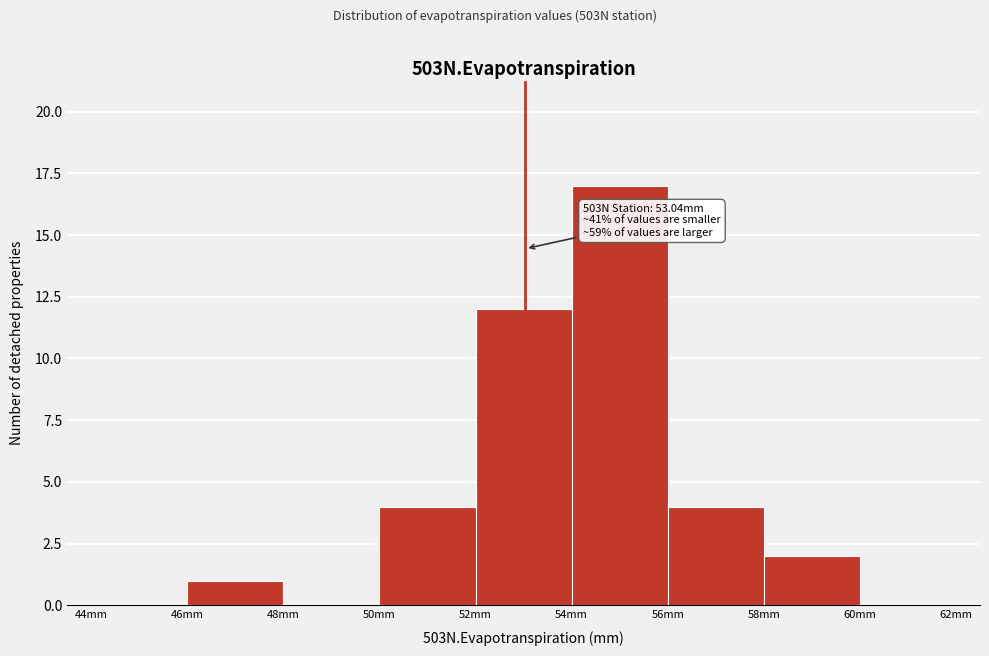

Over which range of the x-axis is the bar tallest?

54 to 56